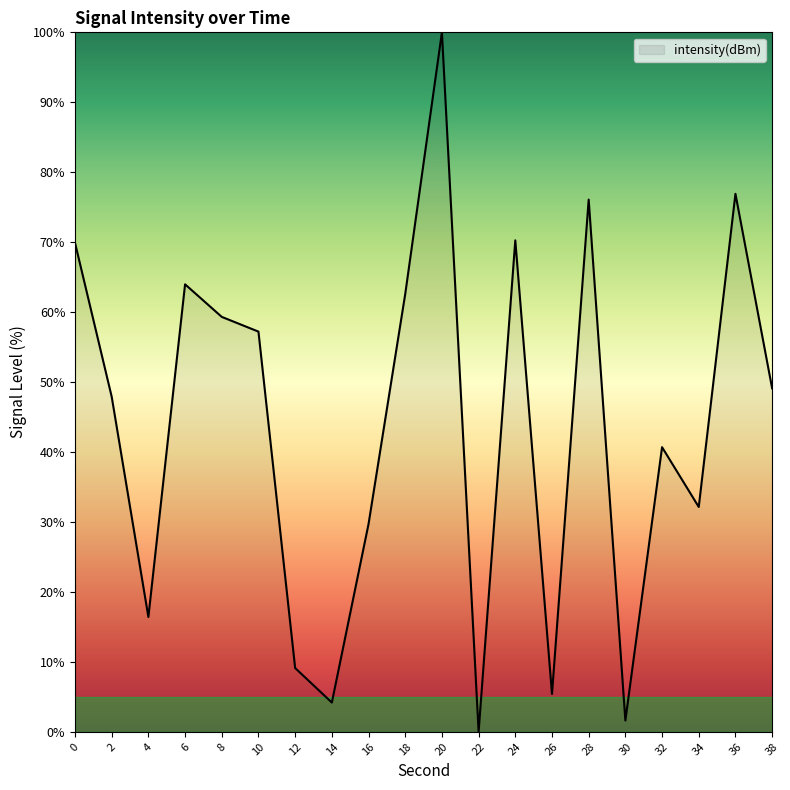

Read the value at 24.

70.3